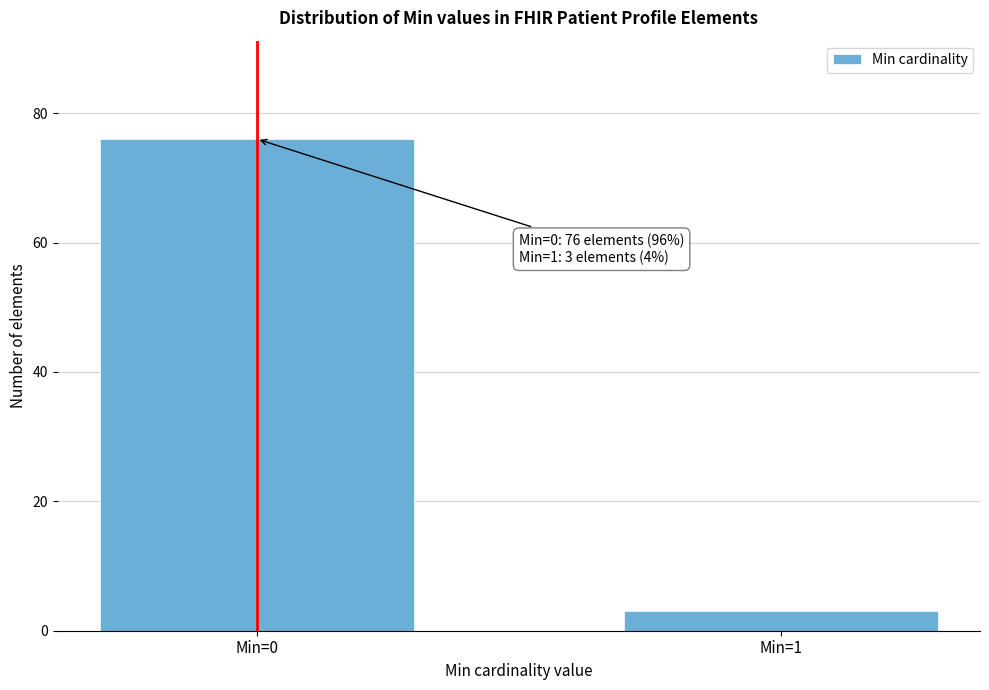

Reading right to left, list all the values displayed in this chart.

3	76